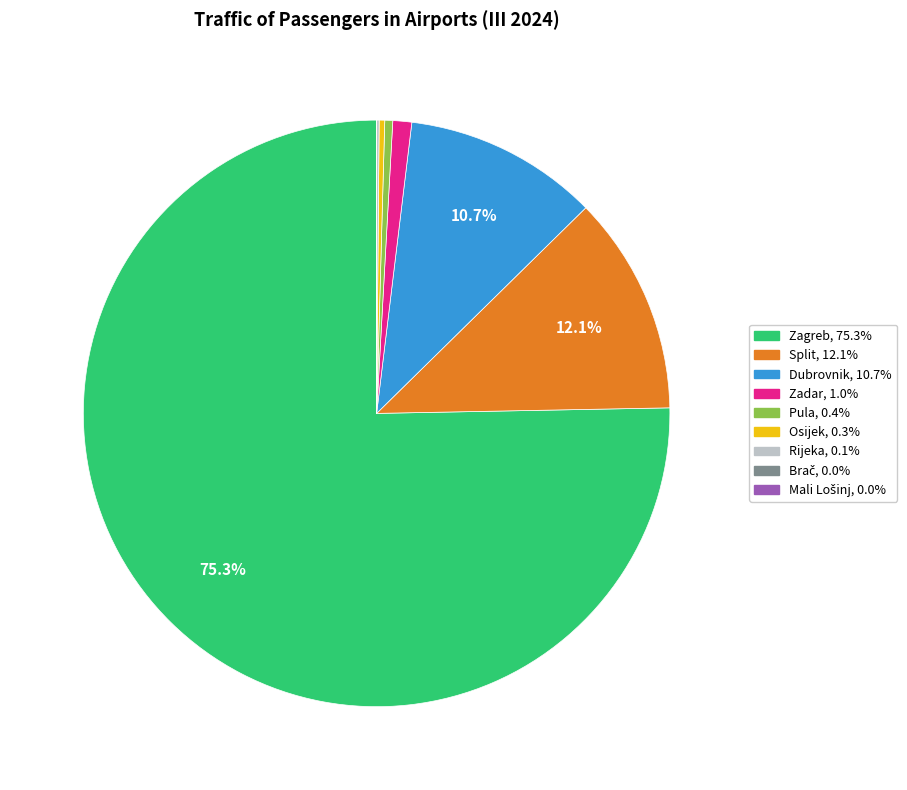

Does Zadar account for over 50% of the chart?

No